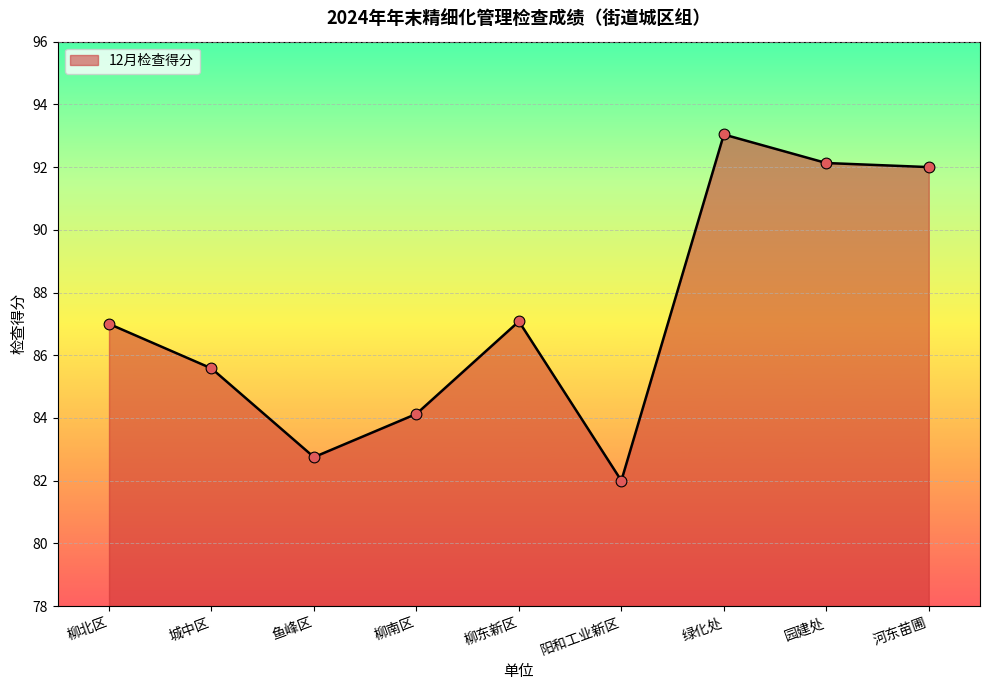

Which has a higher value, 柳南区 or 河东苗圃?

河东苗圃